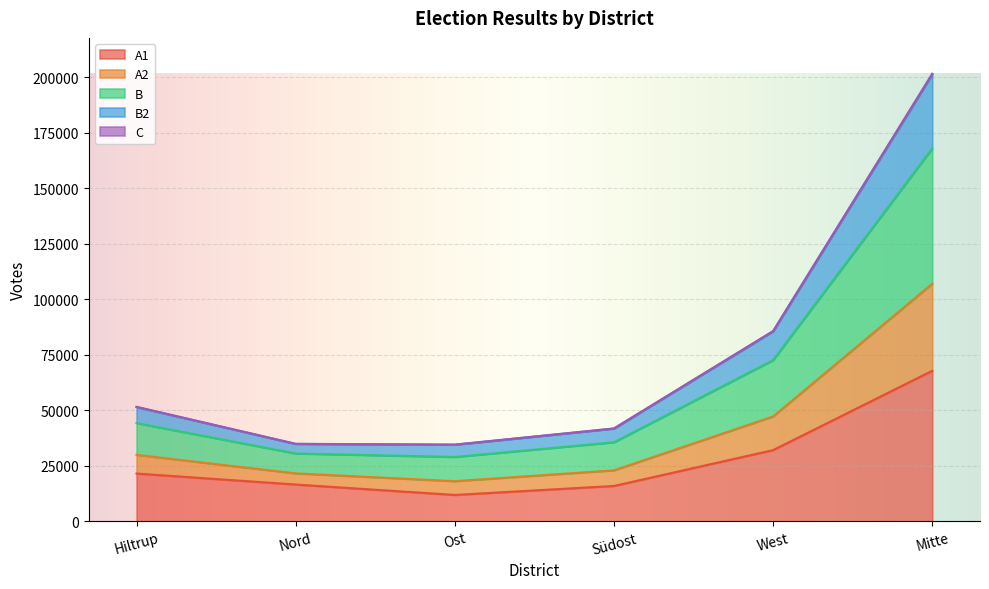

At which category is the sum across all series the highest?

Mitte